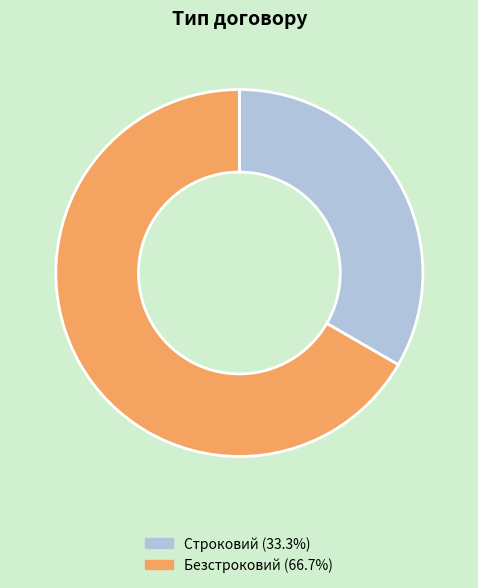

Rank the categories by value from lowest to highest.

Строковий, Безстроковий